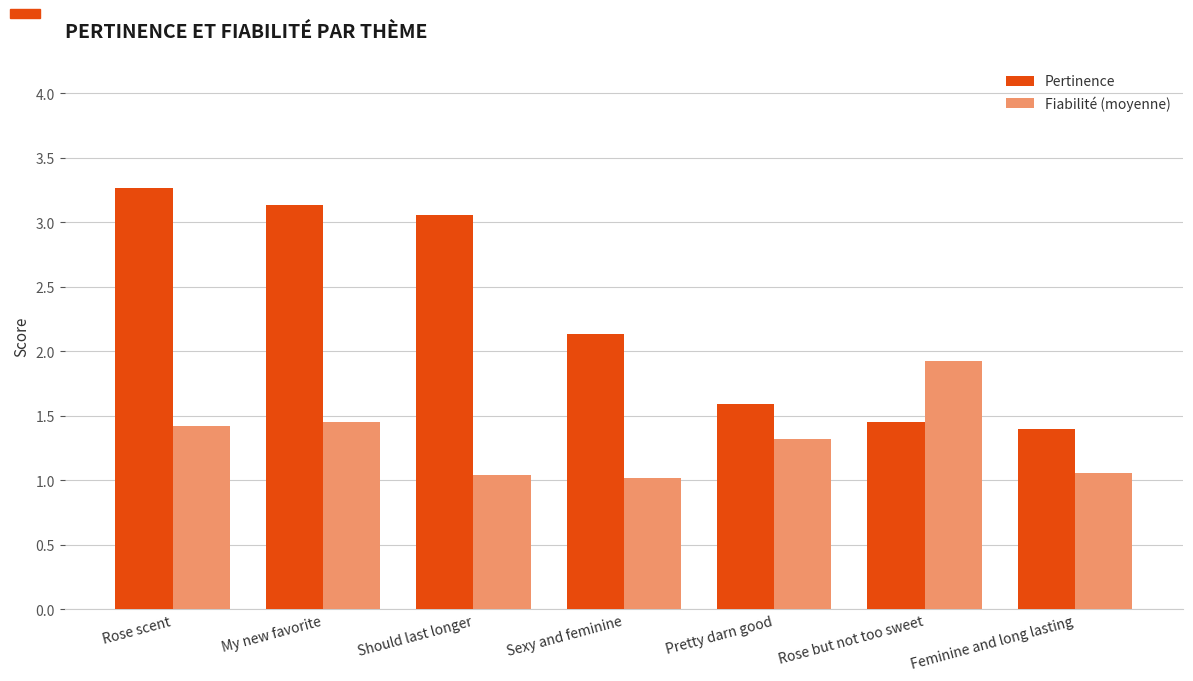

What is the difference between the maximum and minimum values in the Pertinence series?

1.9